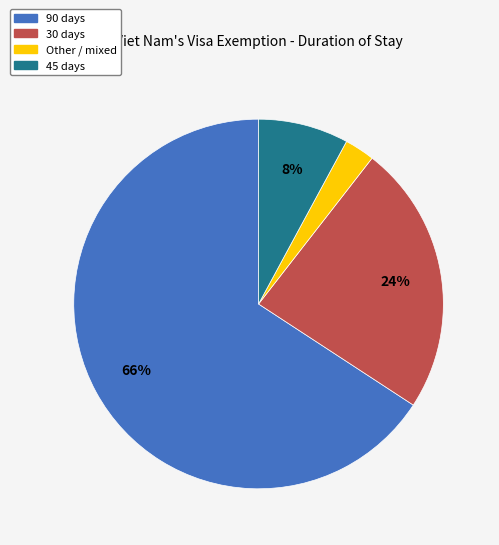

Does 30 days account for over 50% of the chart?

No